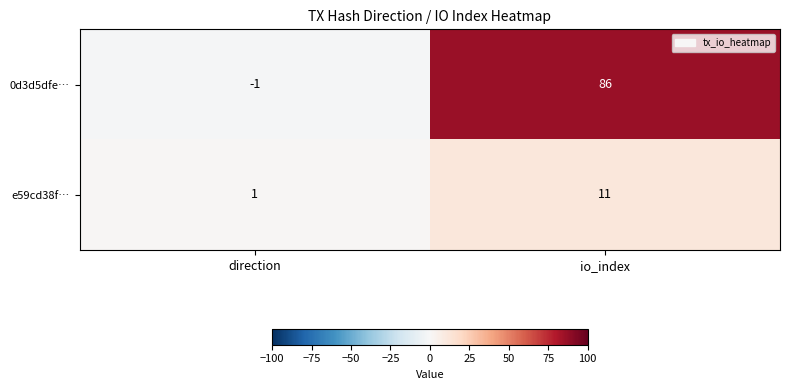

At which label does e59cd38f… reach its minimum?

direction